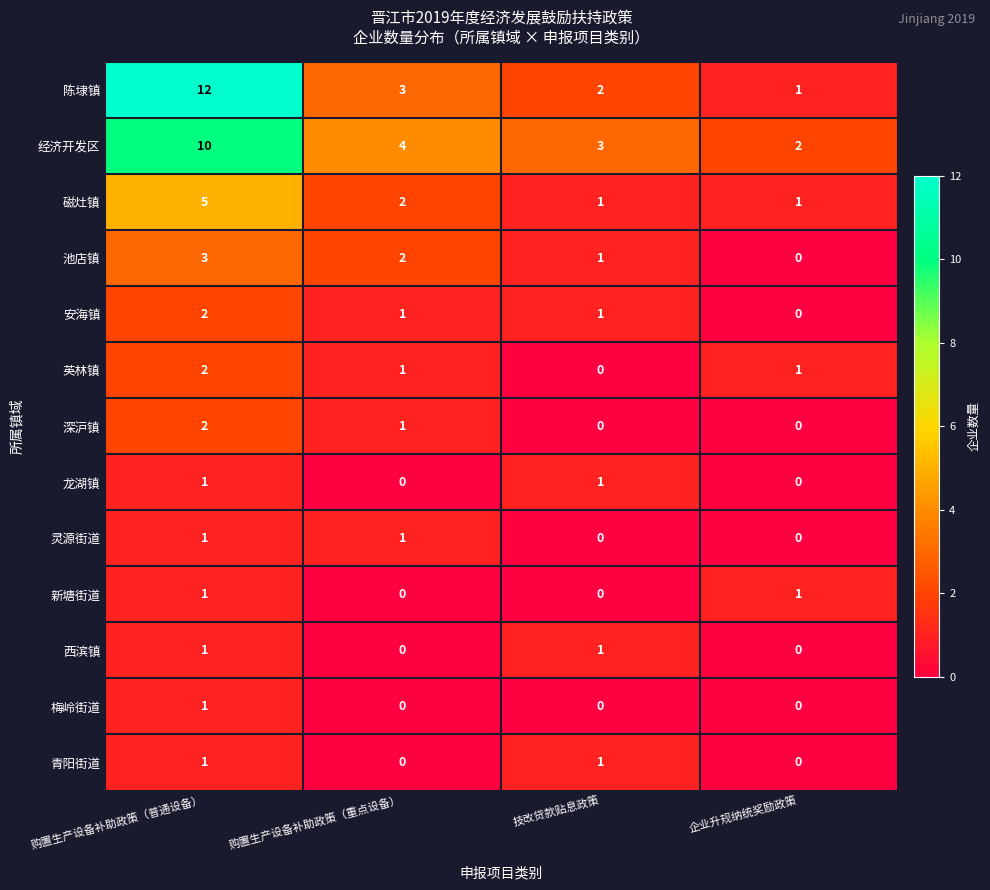

At which label does 英林镇 reach its minimum?

技改贷款贴息政策